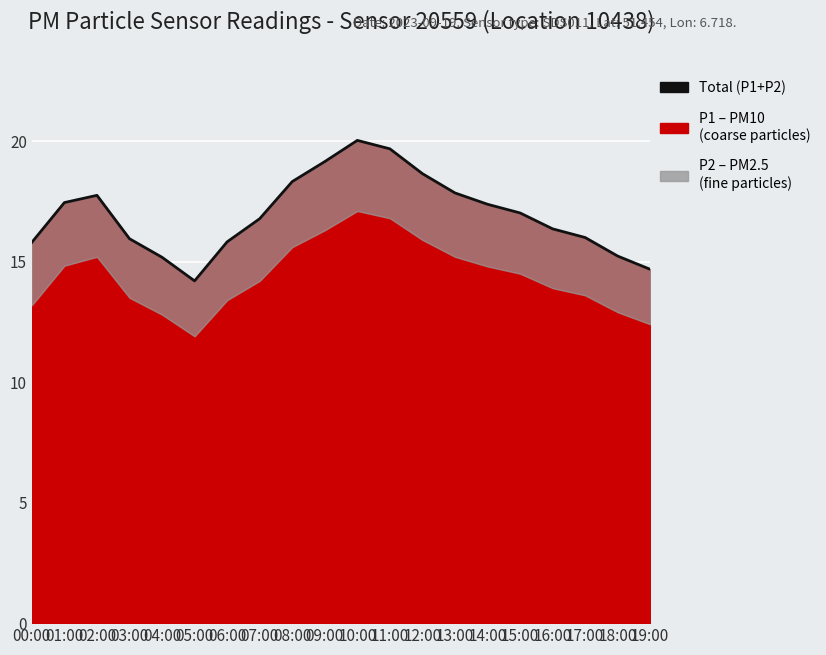

How many values exceed 17?

10